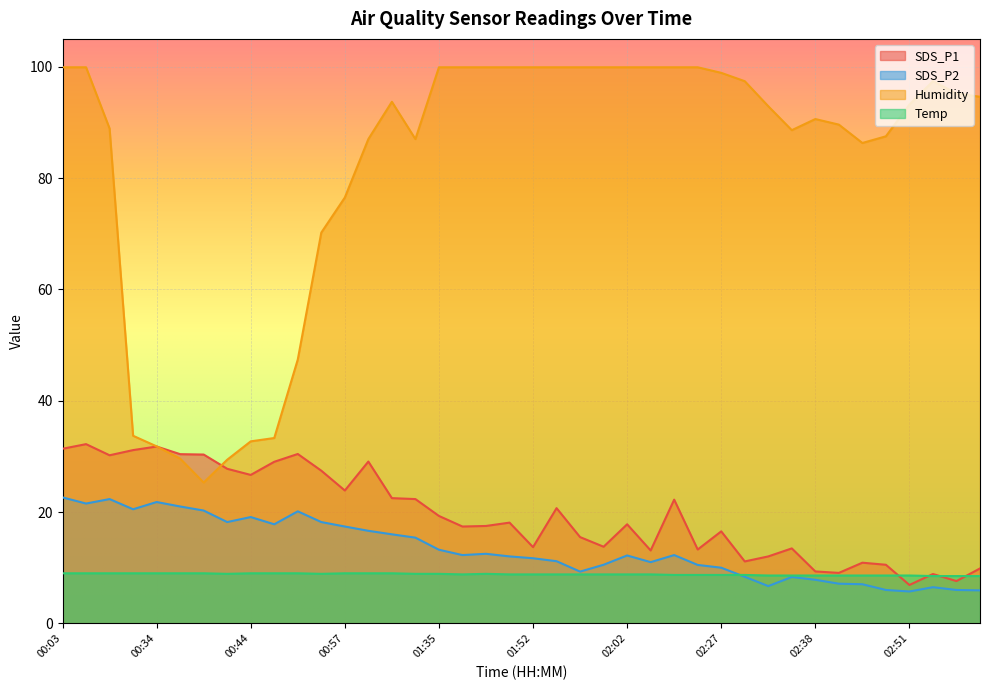

What are all the series names shown in the legend?

SDS_P1, SDS_P2, Humidity, Temp